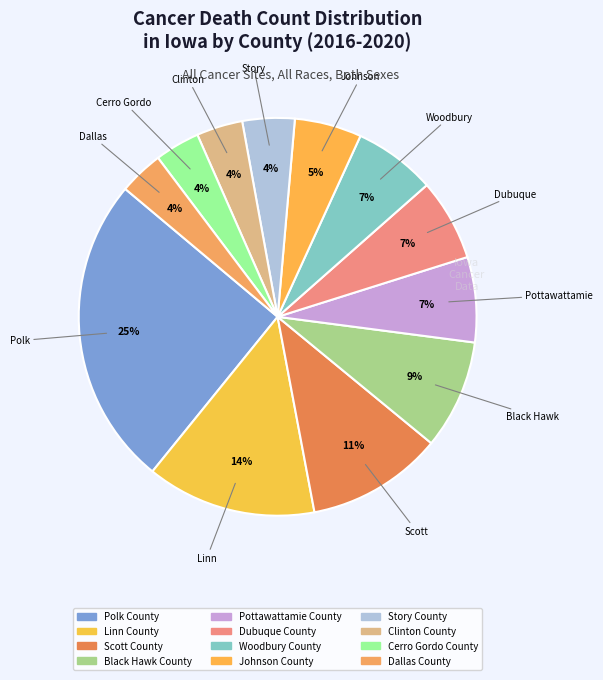

How many segments does this pie chart have?

12